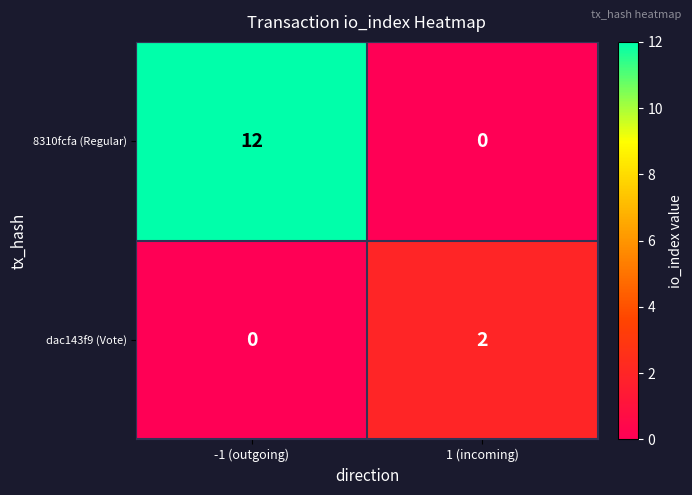

Reading right to left, list all the values displayed in this chart.

8310fcfa (Regular): 1 (incoming)=0	-1 (outgoing)=12
dac143f9 (Vote): 1 (incoming)=2	-1 (outgoing)=0